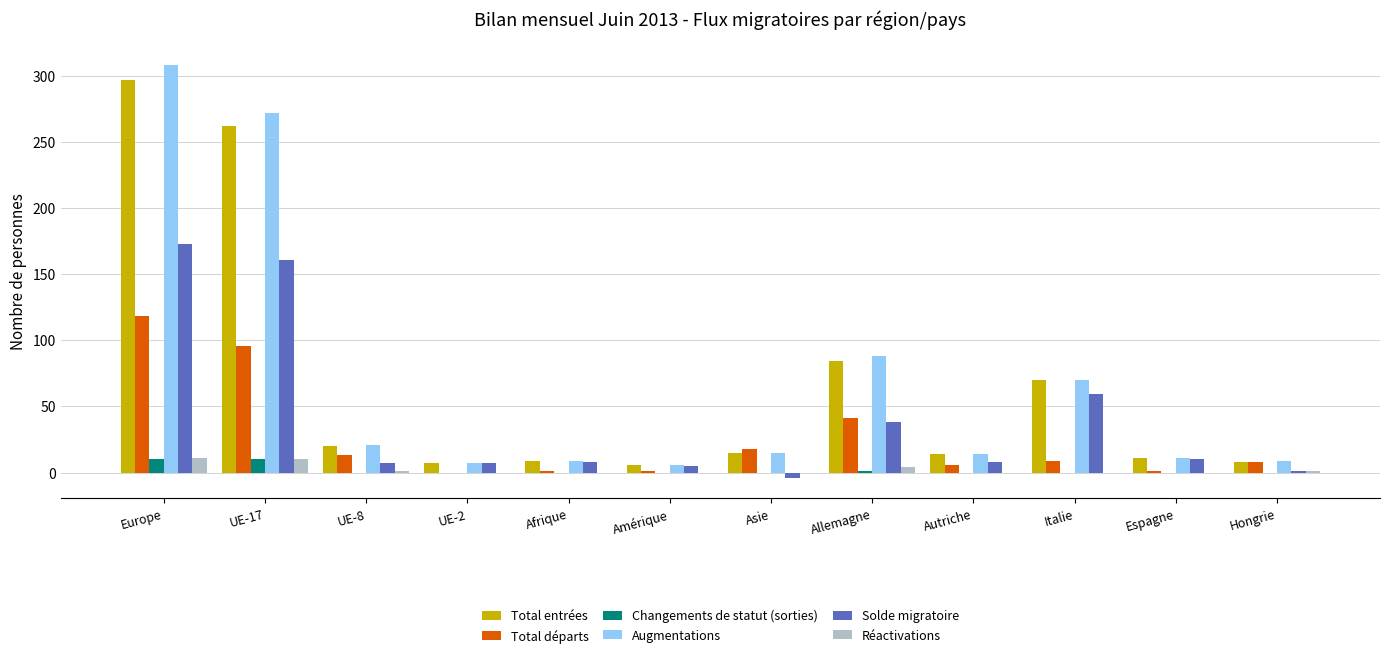

At which category is the sum across all series the highest?

Europe